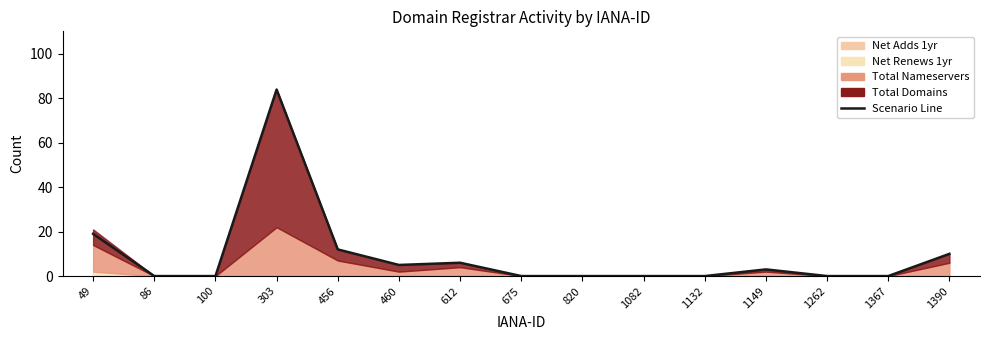

Where is the first local minimum?

460